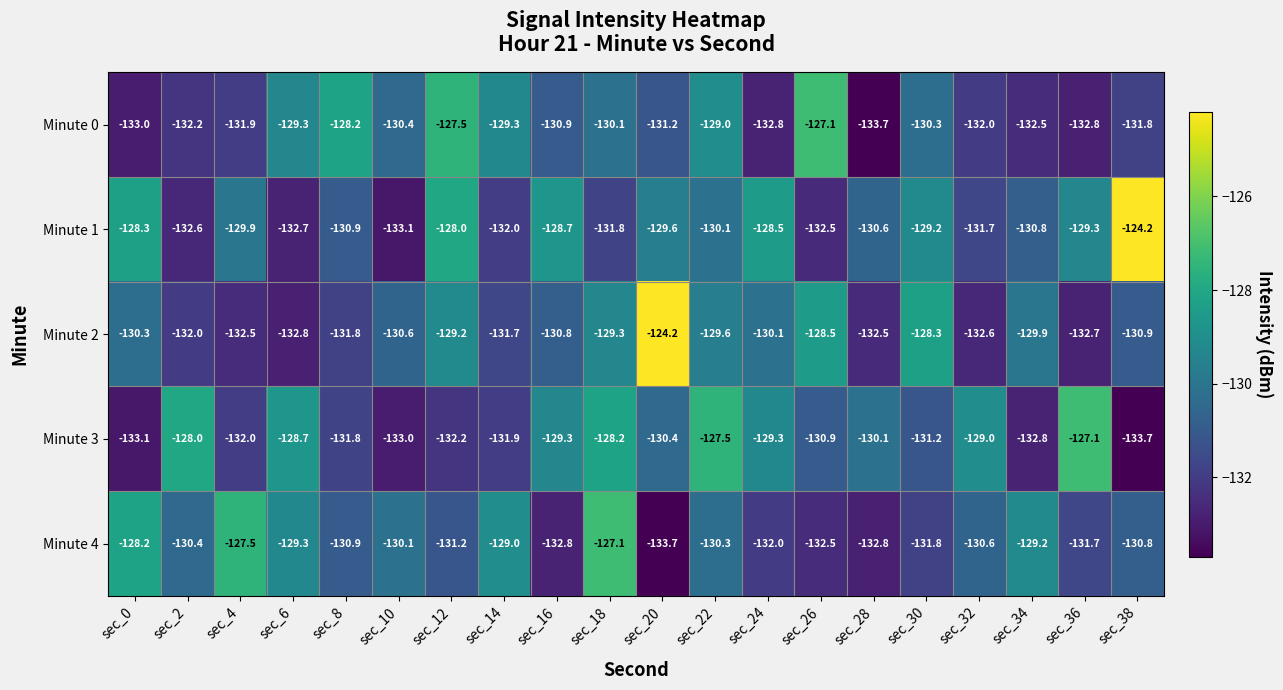

At how many categories does at least one series exceed -125?

2